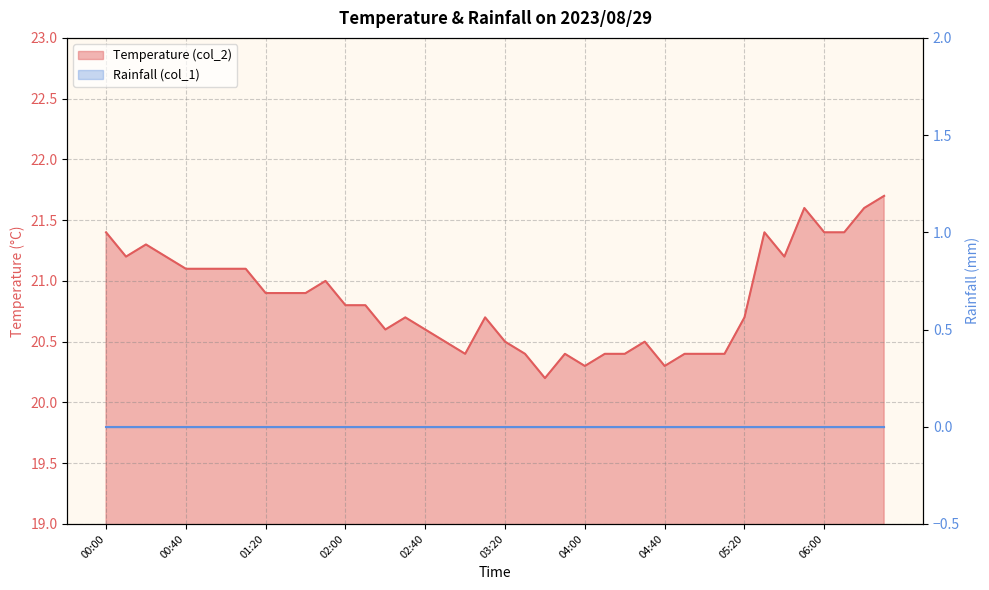

Approximately how many times larger is the value at 06:00 compared to 00:30?

1.0